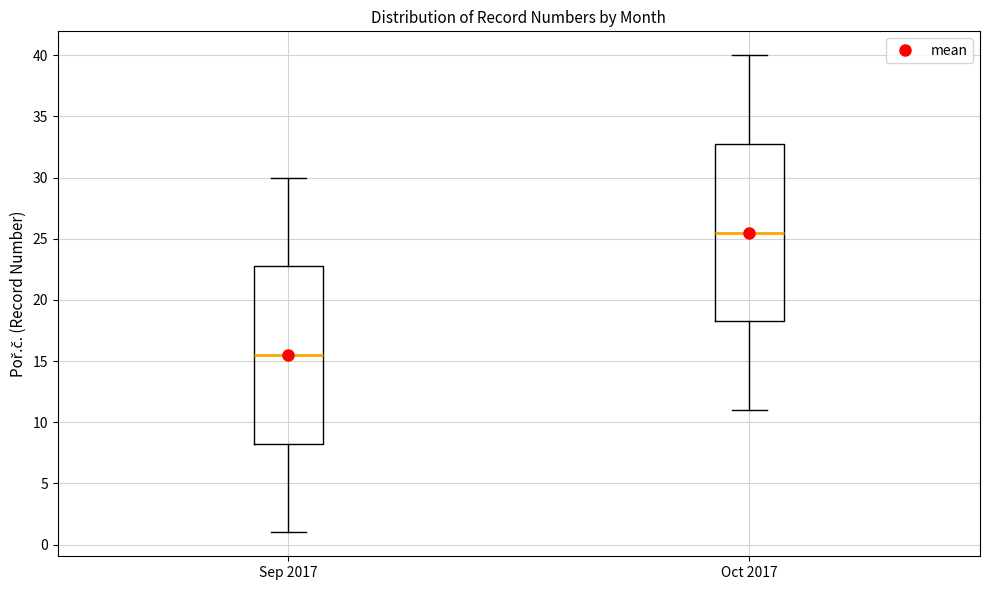

Reading left to right, transcribe this box plot: for each box, give where its median line is, the range the box spans, and where its two whiskers end, as read against the y-axis. The values are not printed on the chart, so give them approximately, as read against the axis.

Sep 2017: median 15.5, box 8.5 to 23.0, whiskers 1.0 to 30.0
Oct 2017: median 25.5, box 18.5 to 33.0, whiskers 11.0 to 40.0